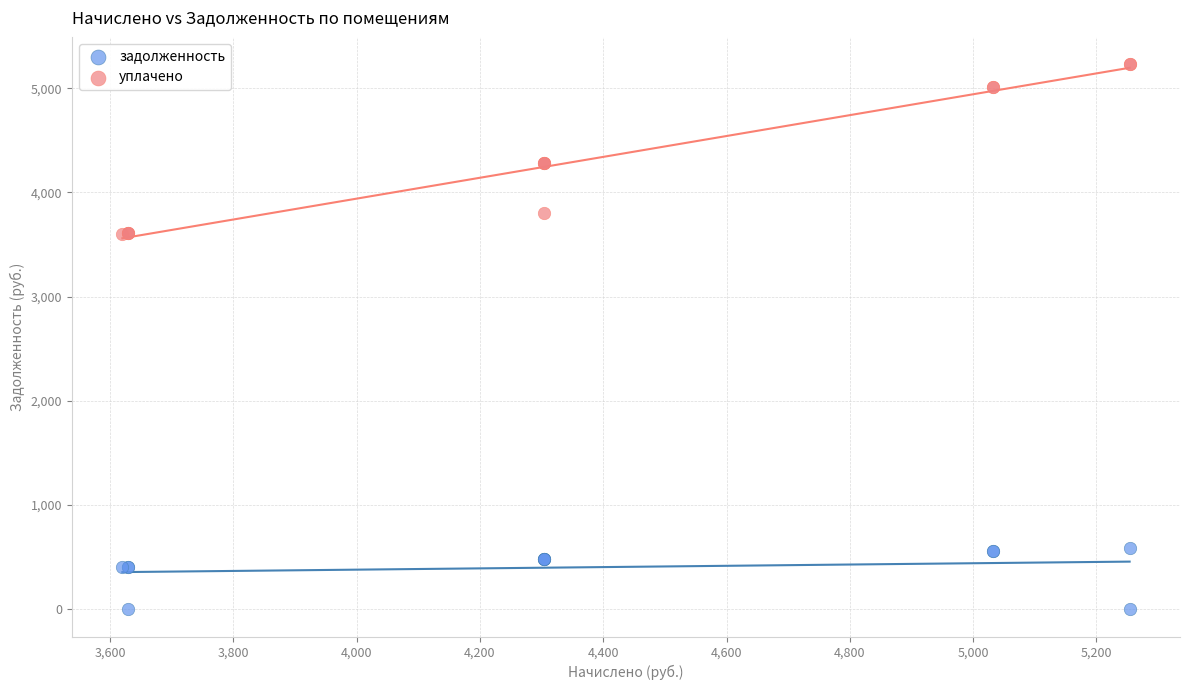

Which series has the largest Y range (max minus min)?

уплачено